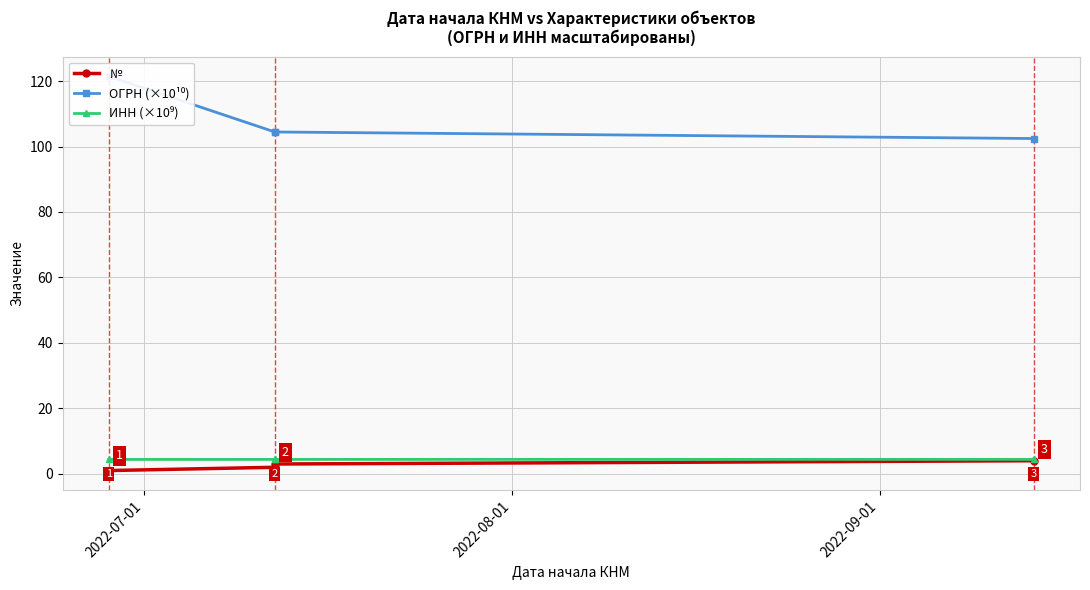

Which series has the largest total across all categories?

ОГРН (×10¹⁰)